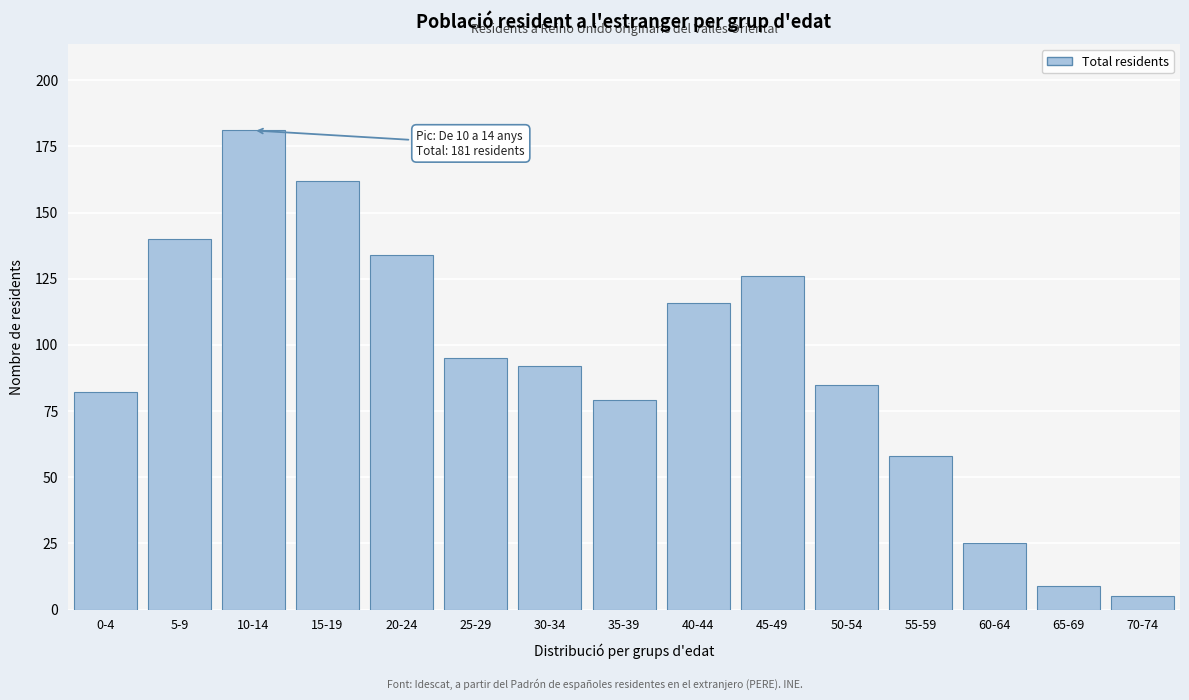

Reading left to right, transcribe all the data shown in this chart.

0-4=82	5-9=140	10-14=181	15-19=162	20-24=134	25-29=95	30-34=92	35-39=79	40-44=116	45-49=126	50-54=85	55-59=58	60-64=25	65-69=9	70-74=5